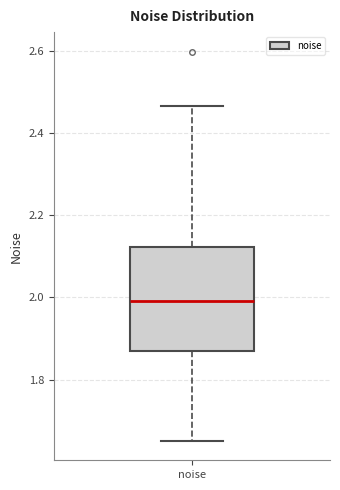

Where does the lower whisker of the box for noise end on the y-axis? The values are not printed on the chart, so give them approximately, as read against the axis.

1.66